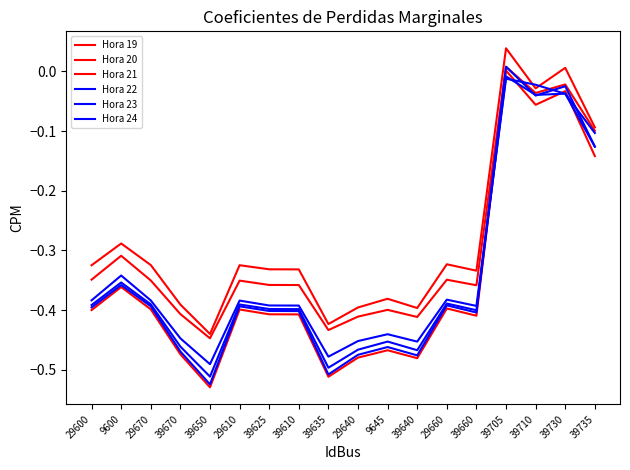

What is the spread (max minus min) of values at 39670?

0.1